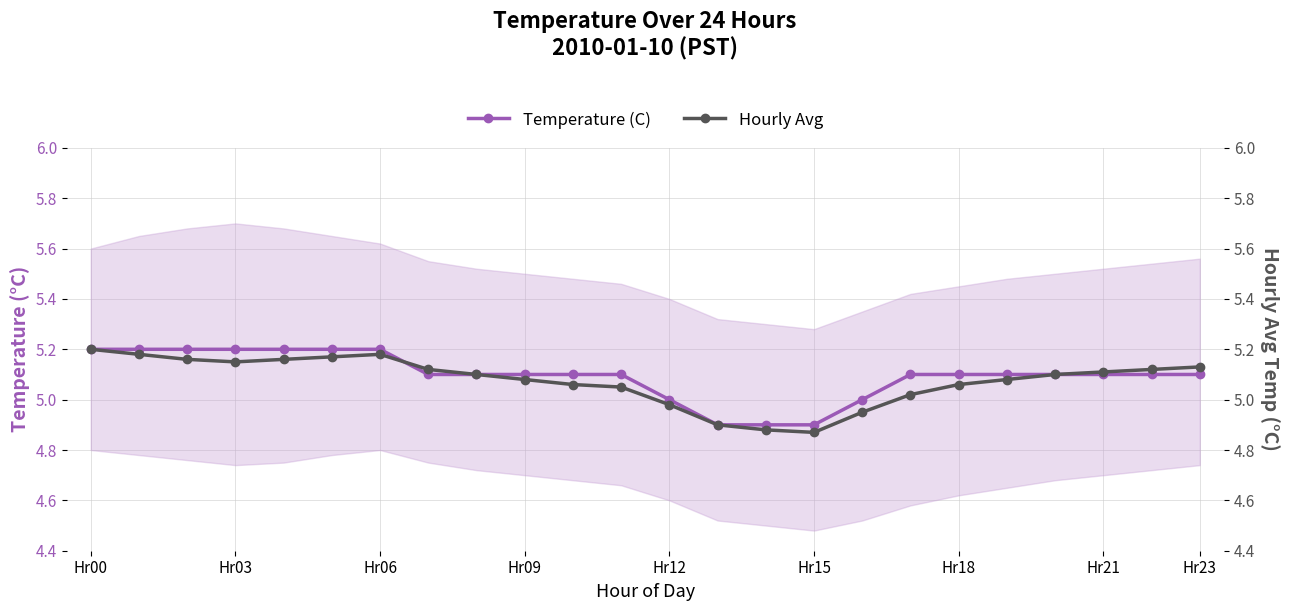

What is the difference between the second highest and minimum values in the Temperature (C) series?

0.3